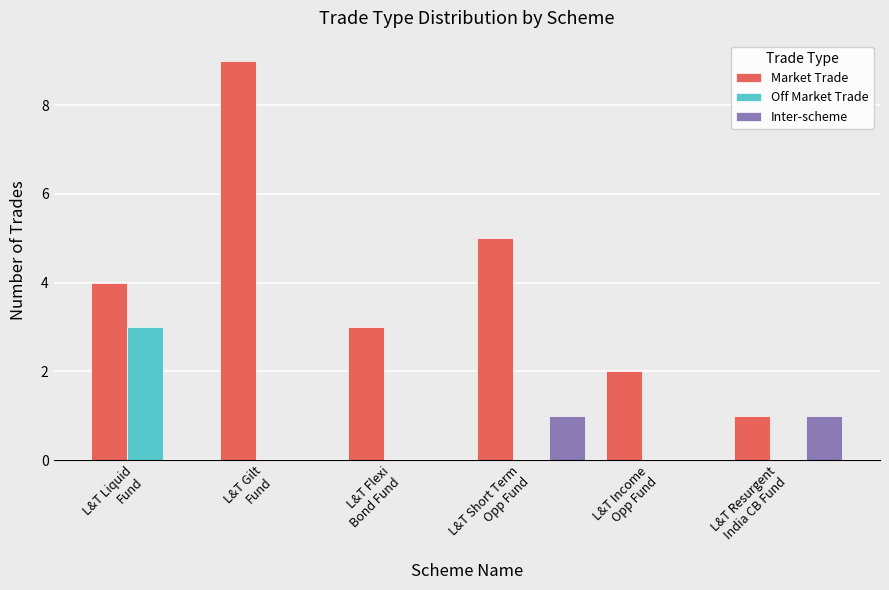

What is the maximum value for Off Market Trade?

3